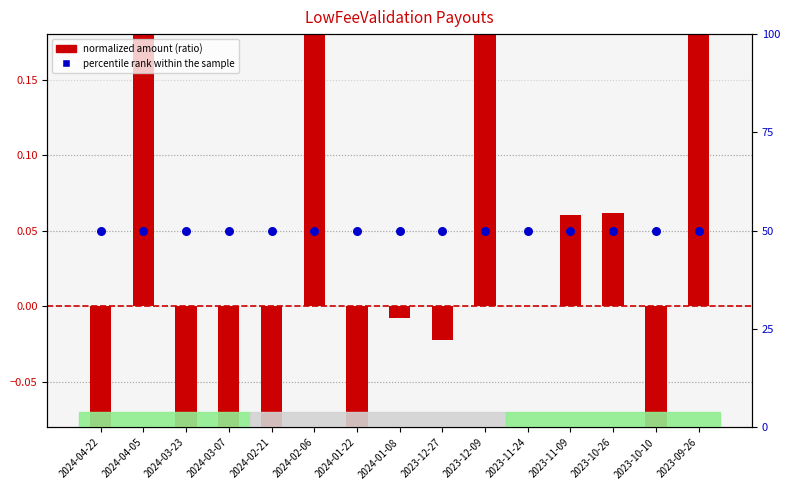

What is the total value across all series at 2024-04-22?

49.6